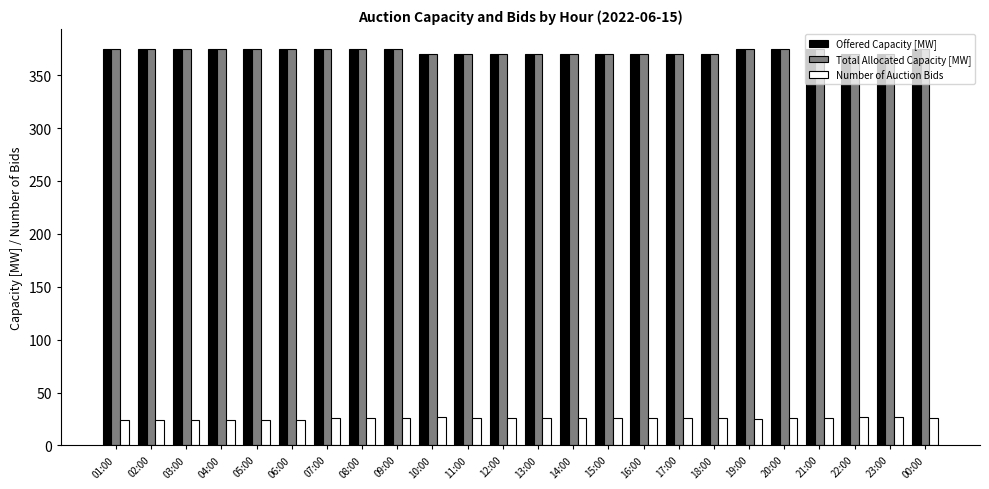

What is the greatest value displayed?

375